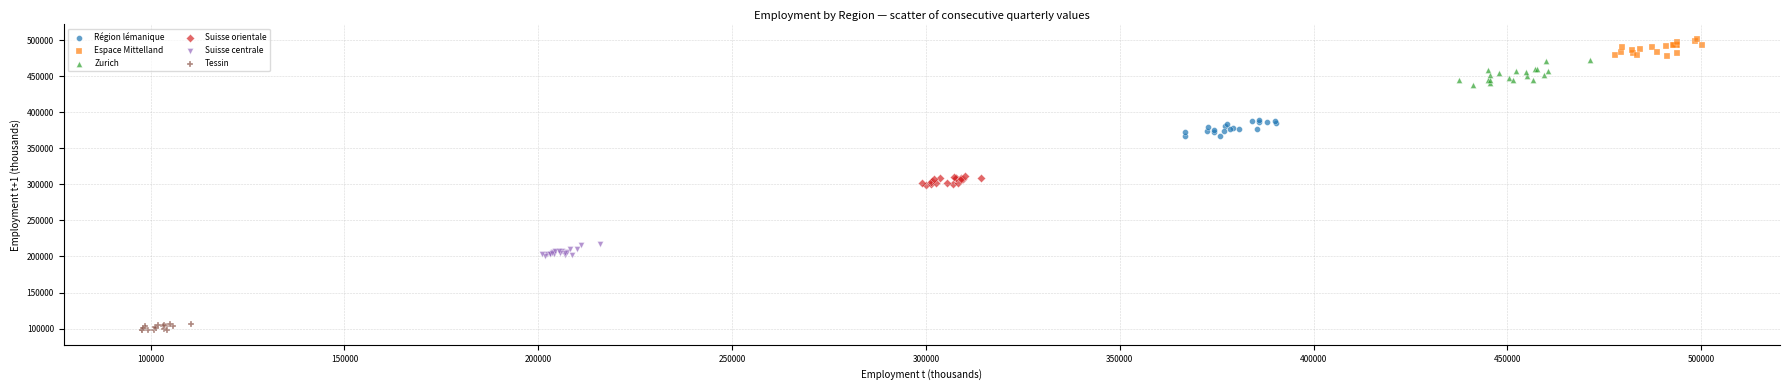

Which series has the widest spread of Y values?

Zurich